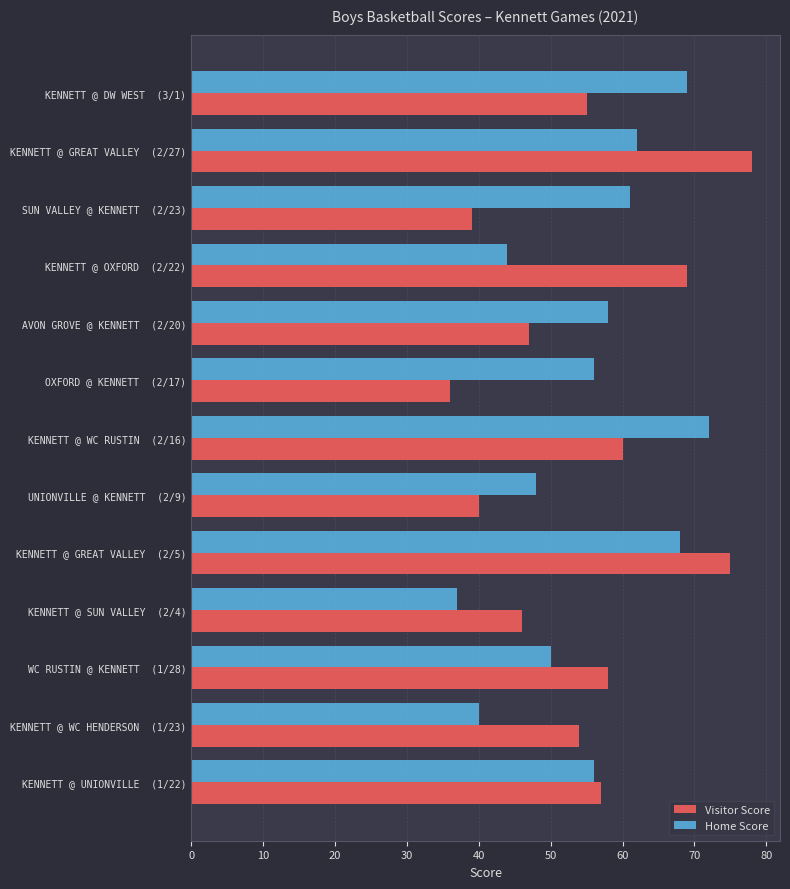

What is the maximum value shown in the chart?

78